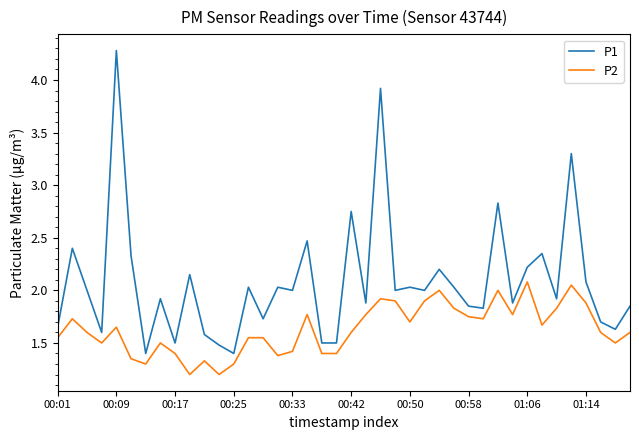

List the series in order of their peak value, lowest first.

P2, P1